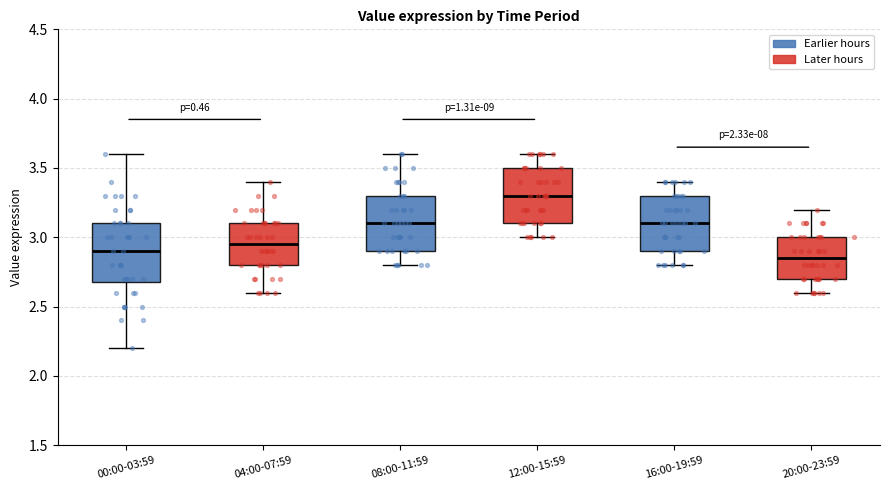

Reading left to right, read every box against the y-axis: the position of its median line, the range the box covers, and the ends of its whiskers. The values are not printed on the chart, so give them approximately, as read against the axis.

00:00-03:59: median 2.90, box 2.70 to 3.10, whiskers 2.20 to 3.60
04:00-07:59: median 2.95, box 2.80 to 3.10, whiskers 2.60 to 3.40
08:00-11:59: median 3.10, box 2.90 to 3.30, whiskers 2.80 to 3.60
12:00-15:59: median 3.30, box 3.10 to 3.50, whiskers 3.00 to 3.60
16:00-19:59: median 3.10, box 2.90 to 3.30, whiskers 2.80 to 3.40
20:00-23:59: median 2.85, box 2.70 to 3.00, whiskers 2.60 to 3.20